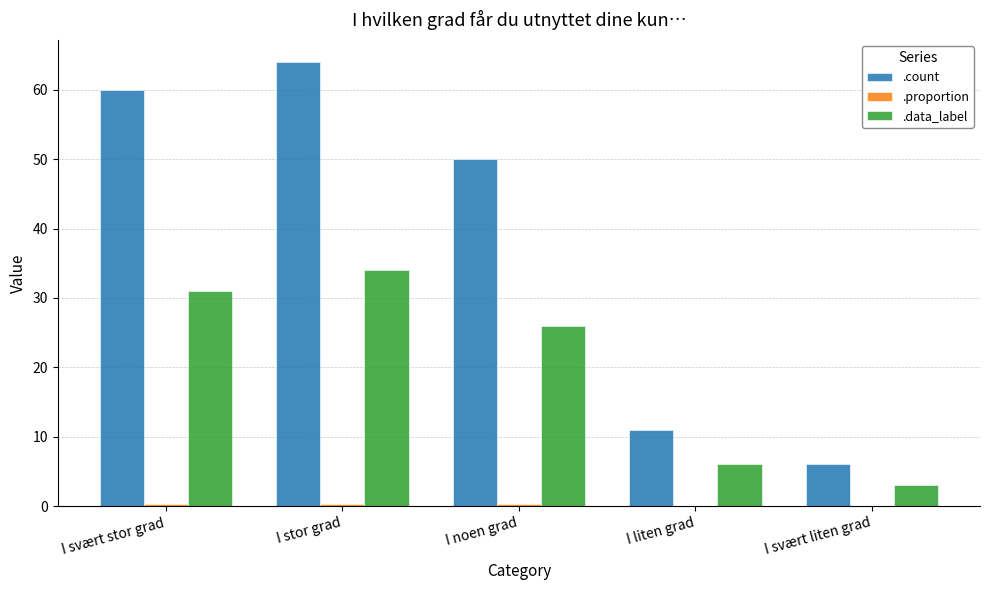

Are the bars horizontal?

No